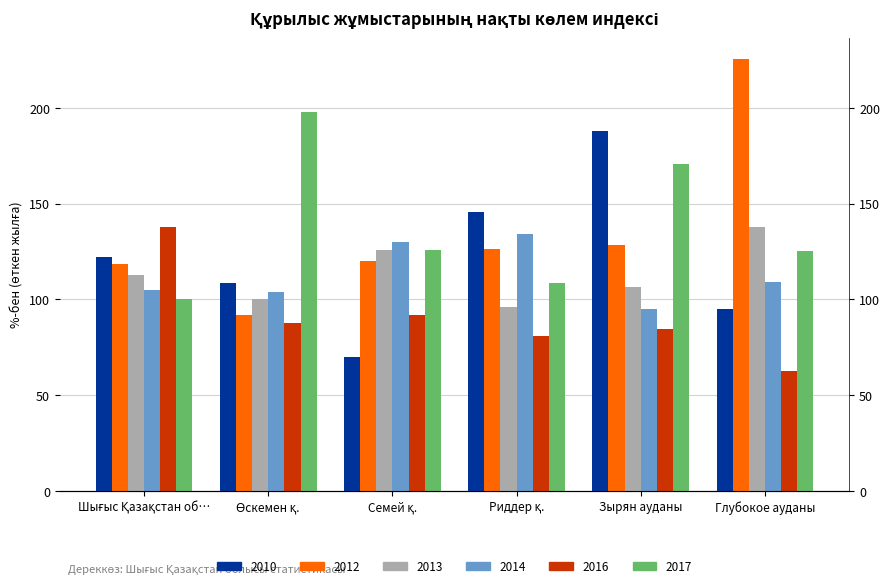

What are all the series names shown in the legend?

2010, 2012, 2013, 2014, 2016, 2017